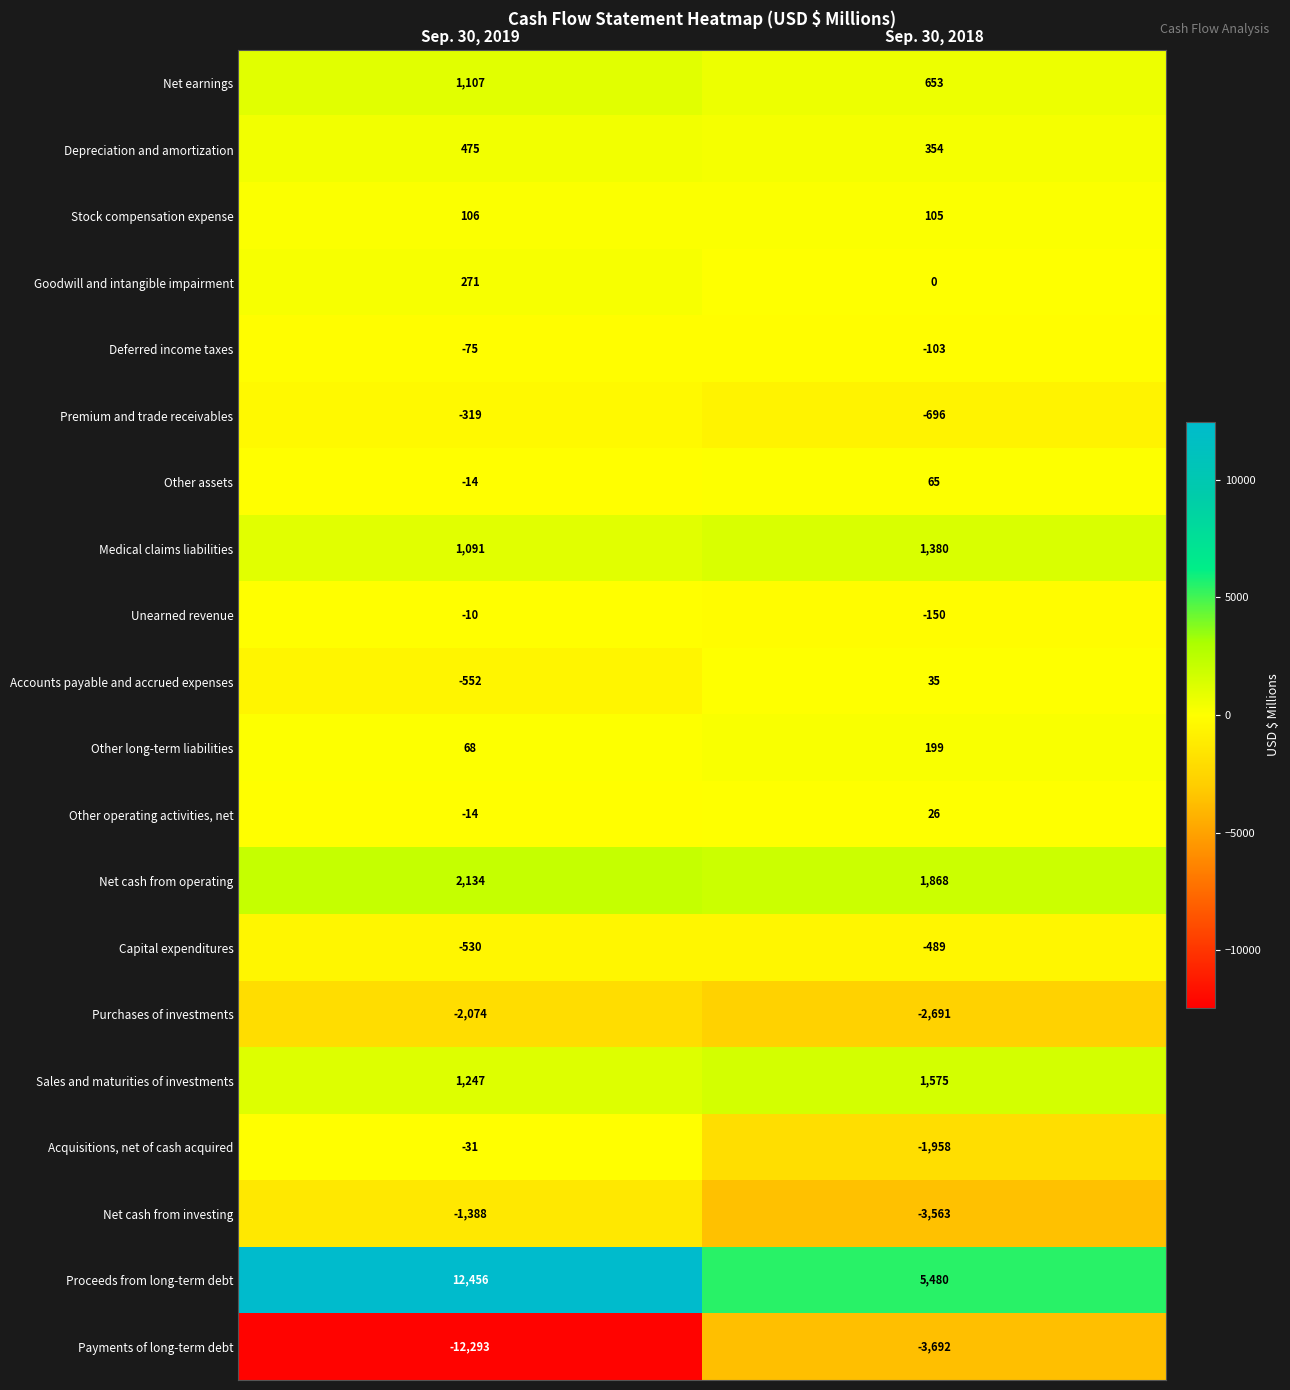

Where is Goodwill and intangible impairment nearest to the value 135?

Sep. 30, 2018